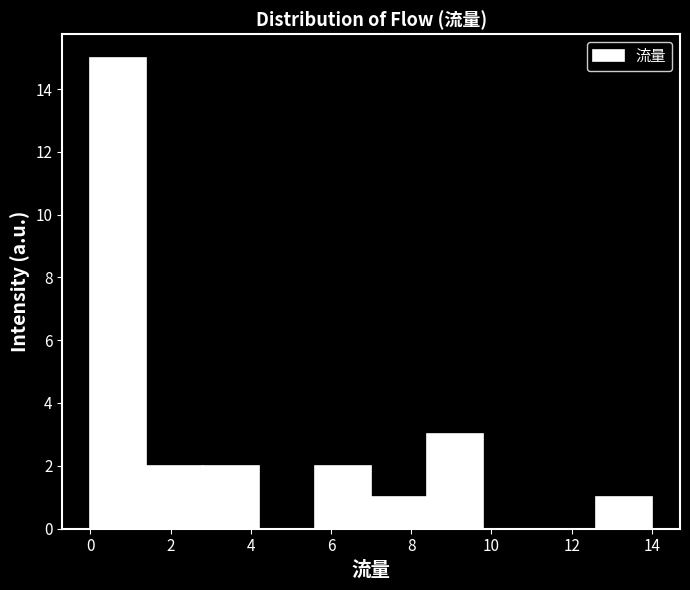

Over which range of the x-axis is the bar tallest?

0.0 to 1.4